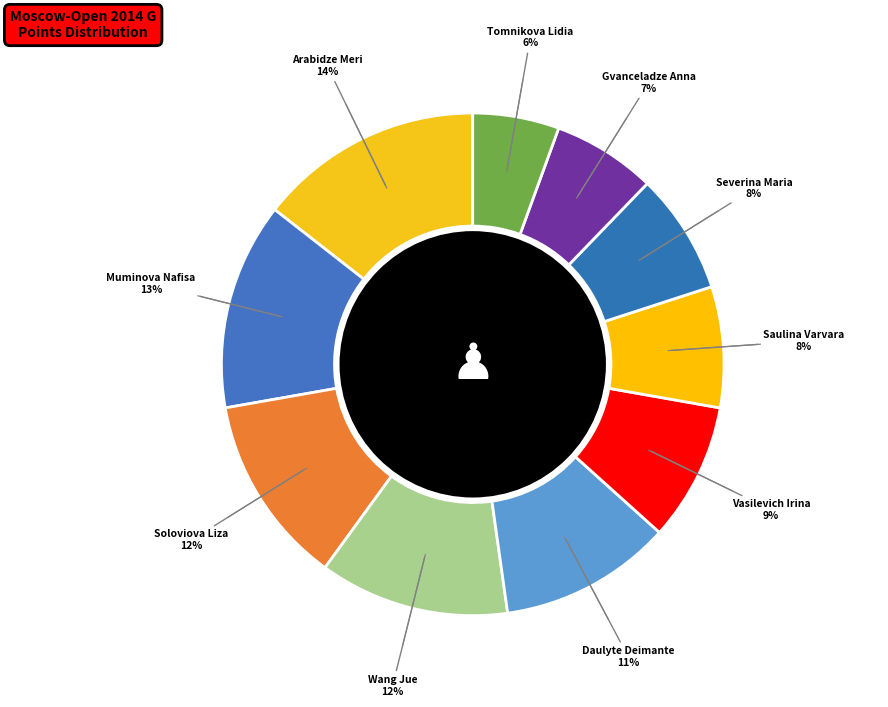

What is the largest slice in the pie chart?

Arabidze Meri